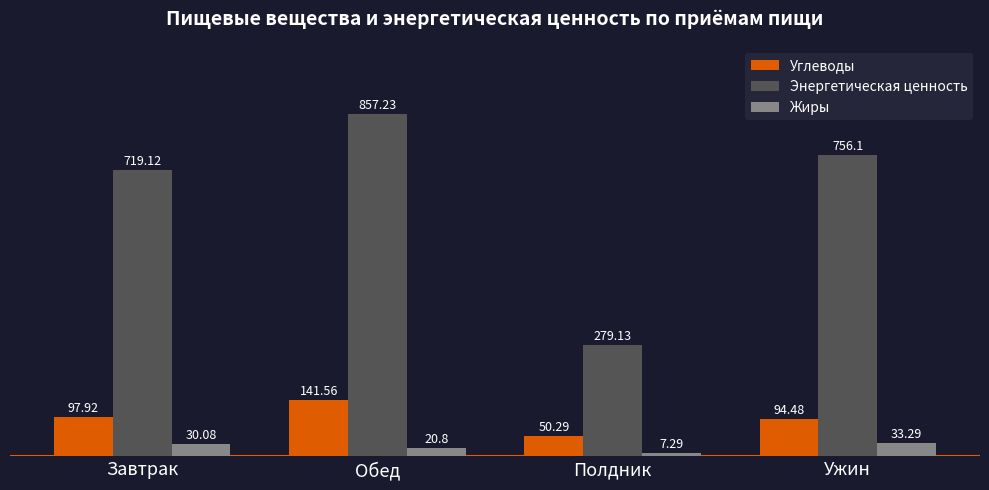

Count the number of categories in the chart.

4